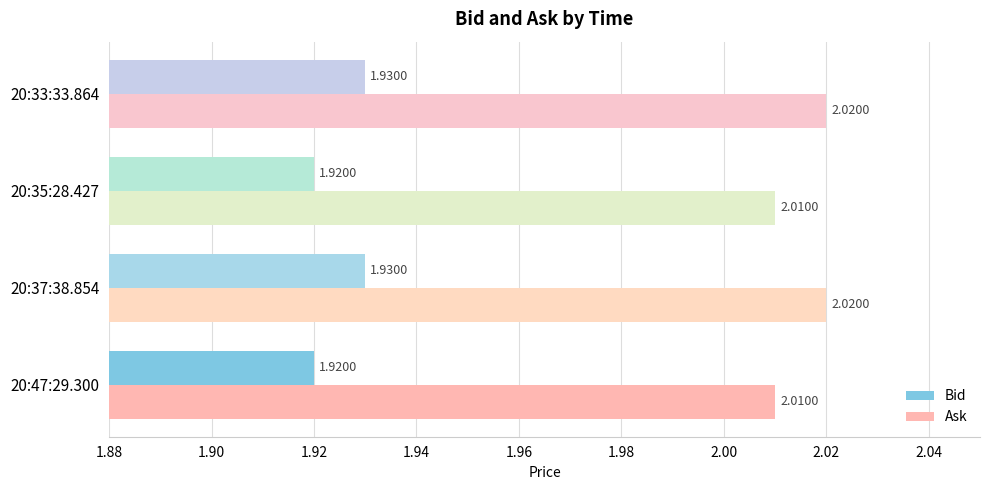

What is the sum of all Bid values?

7.7